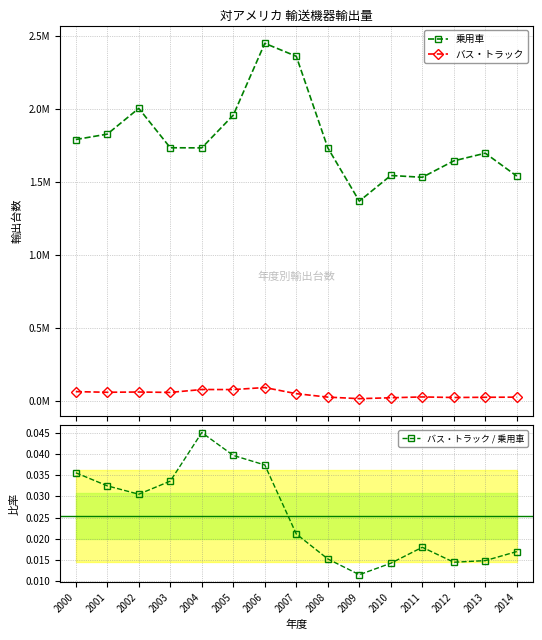

At which label does 乗用車 first exceed 1735204?

2000